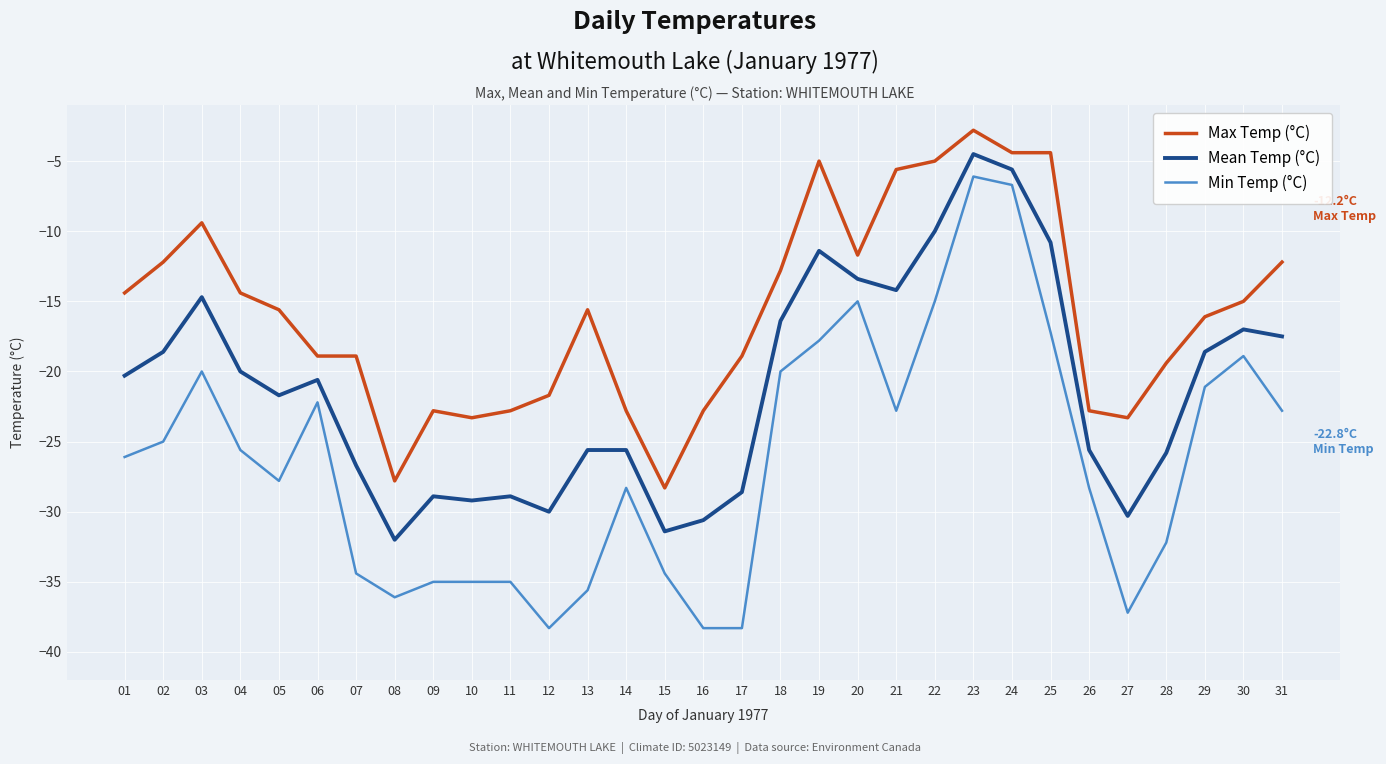

What are all the series names shown in the legend?

Max Temp (°C), Mean Temp (°C), Min Temp (°C)